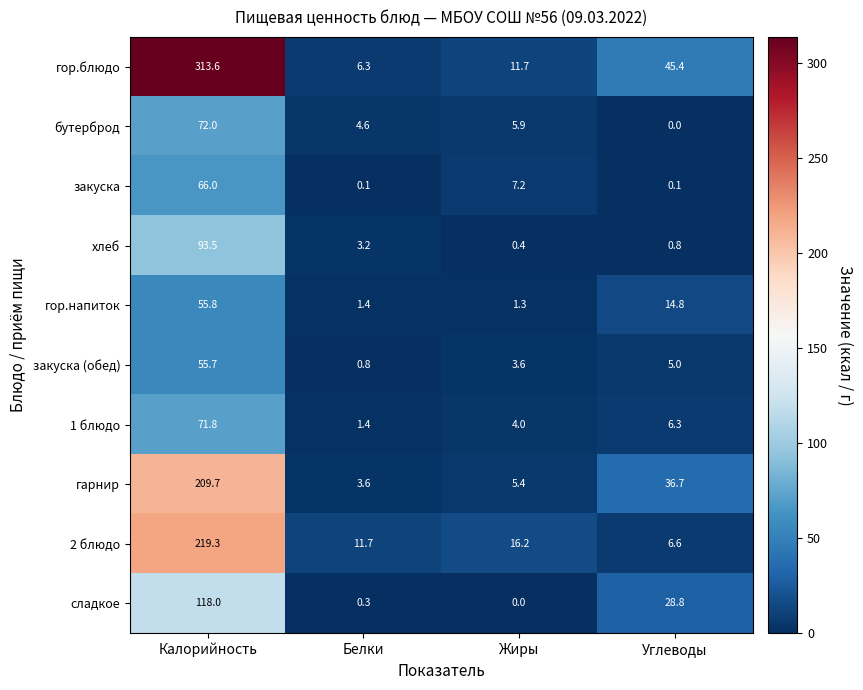

What is the difference between the maximum and minimum values in the закуска (обед) series?

54.9